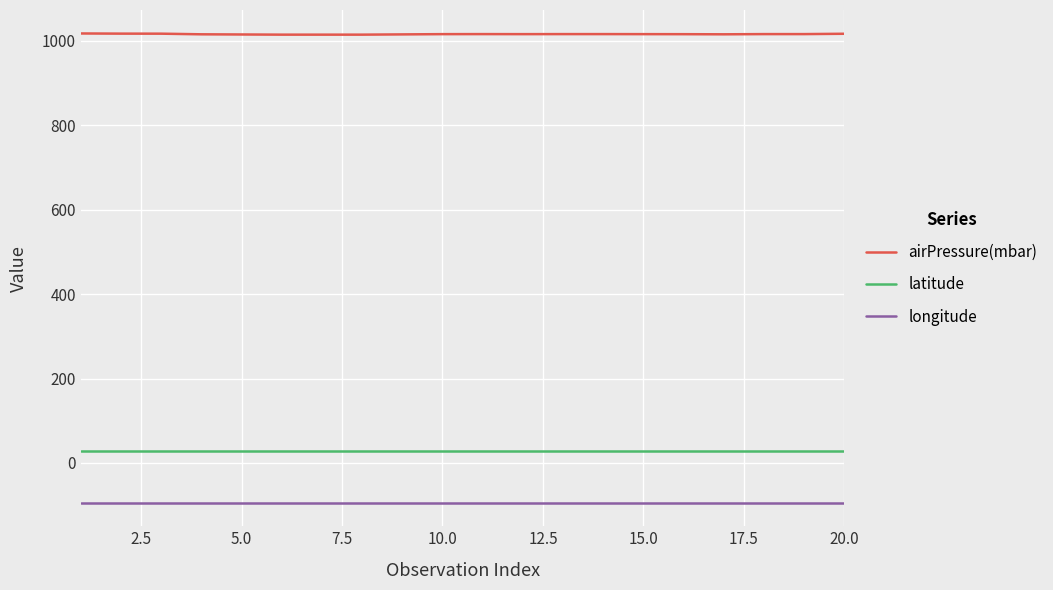

Which series has the largest total across all categories?

airPressure(mbar)